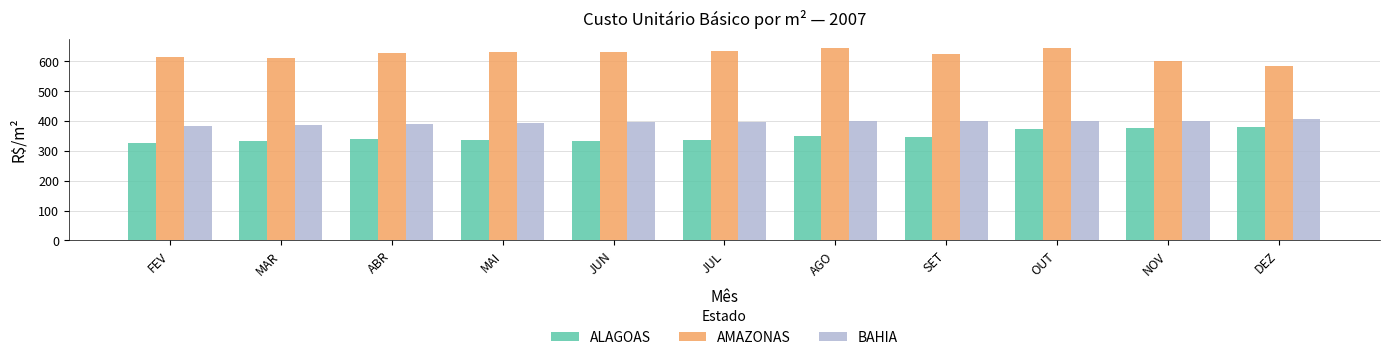

What is the spread (max minus min) of values at MAI?

293.8